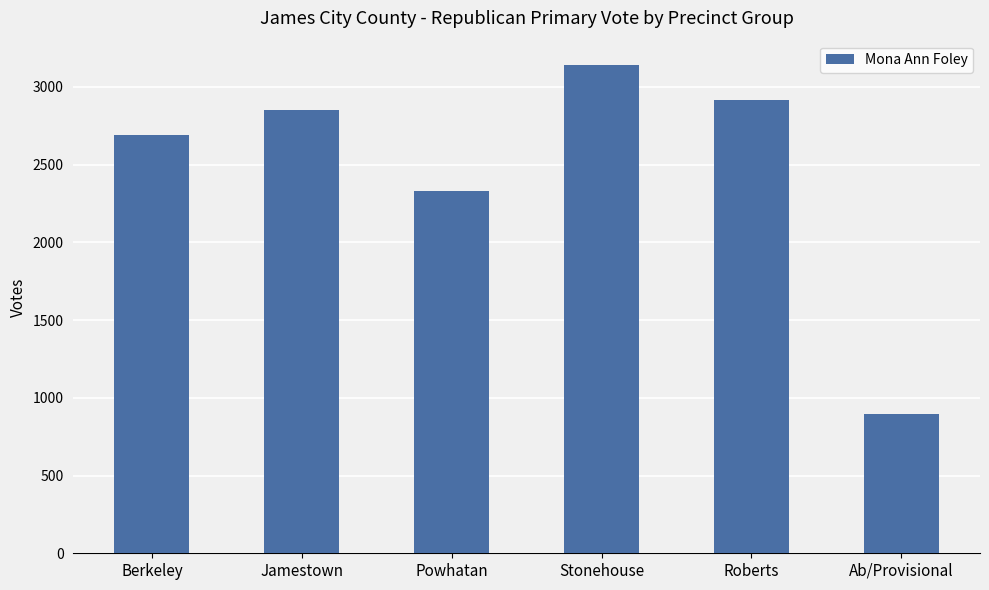

What position from the right is Ab/Provisional?

1